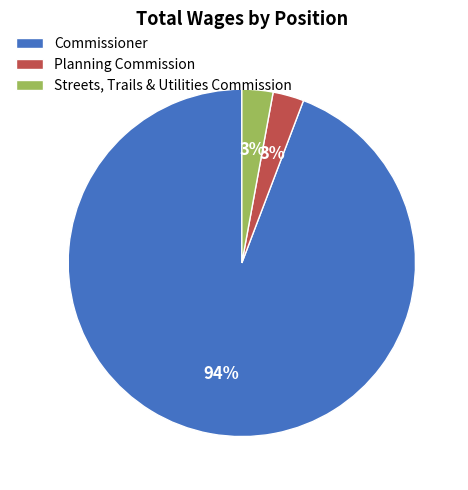

Which slice is the largest?

Commissioner